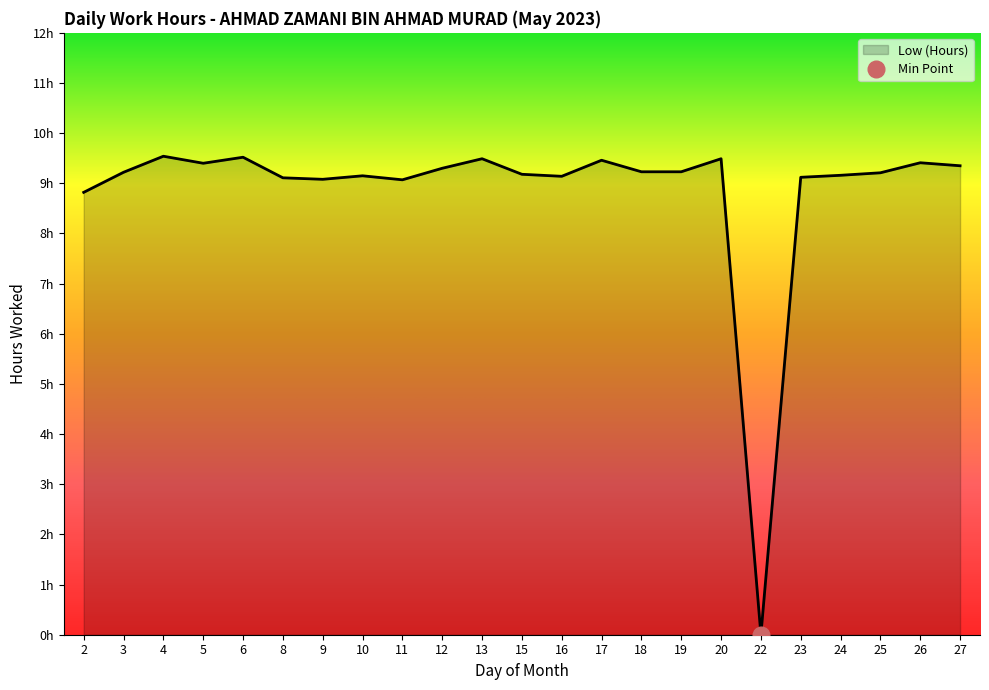

How many lines are shown in the chart?

1